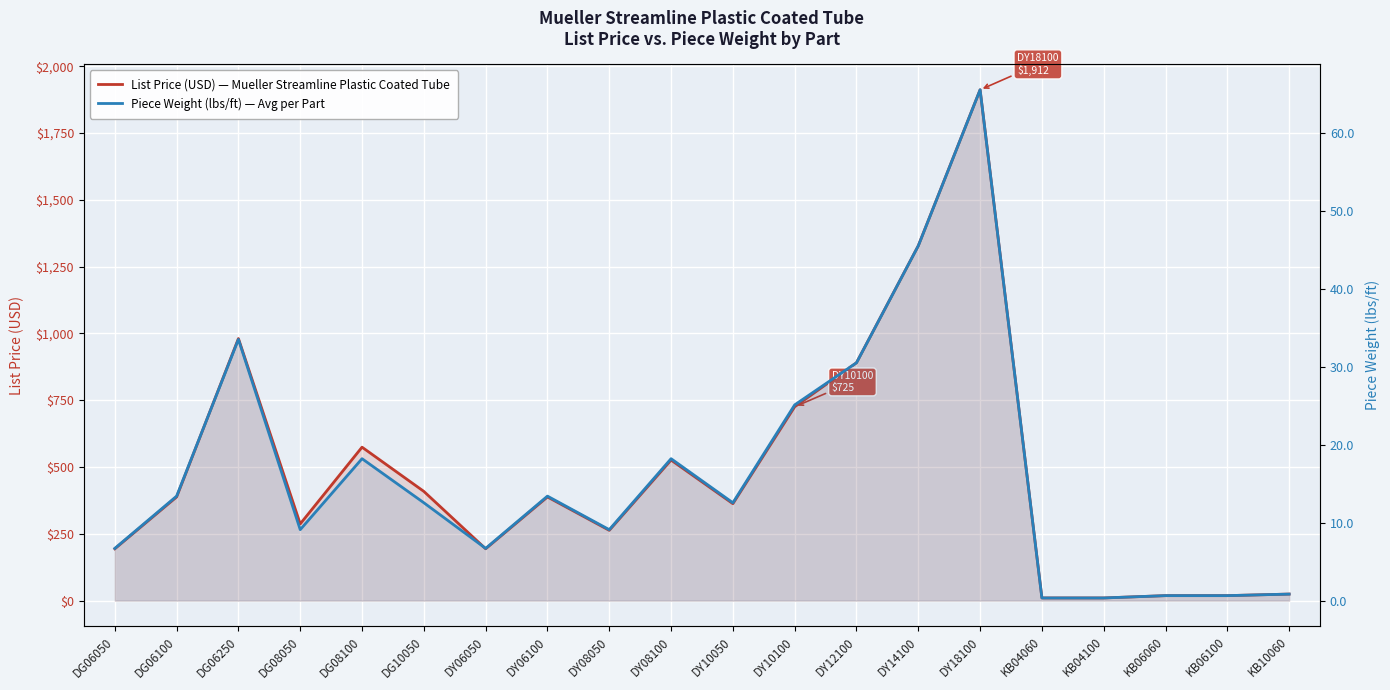

True or false: List Price (USD) — Mueller Streamline Plastic Coated Tube and Piece Weight (lbs/ft) — Avg per Part intersect in this chart.

False